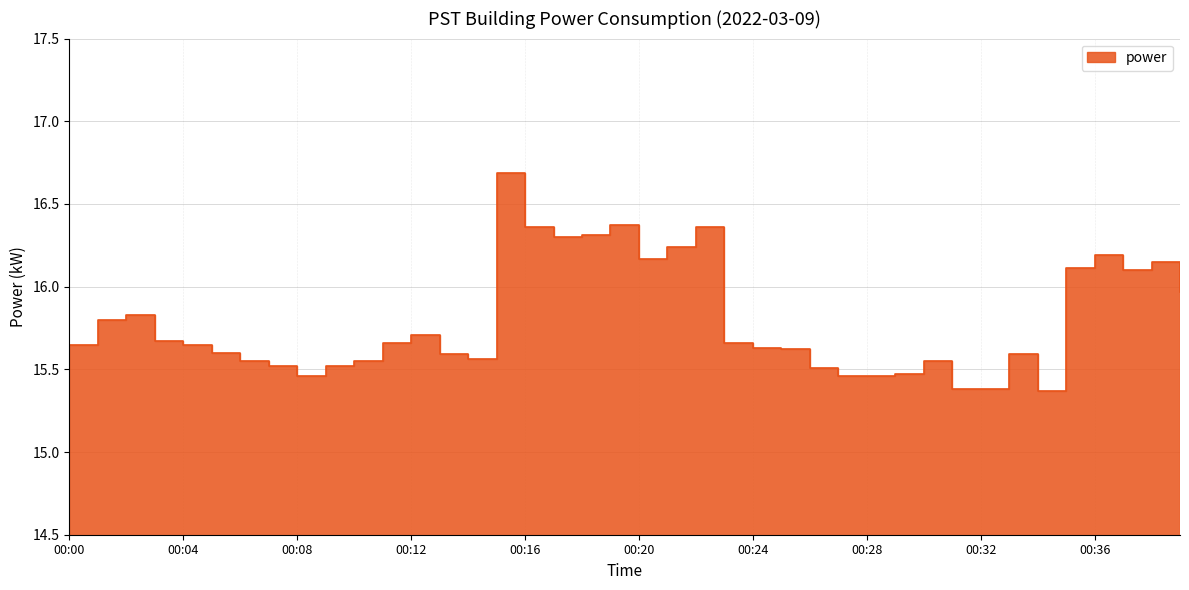

At which category does the chart reach its peak across all series?

00:15